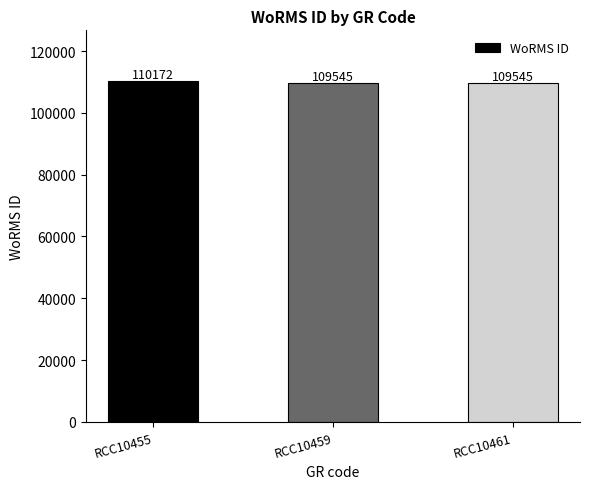

Approximately how many times larger is the value at RCC10461 compared to RCC10459?

1.0